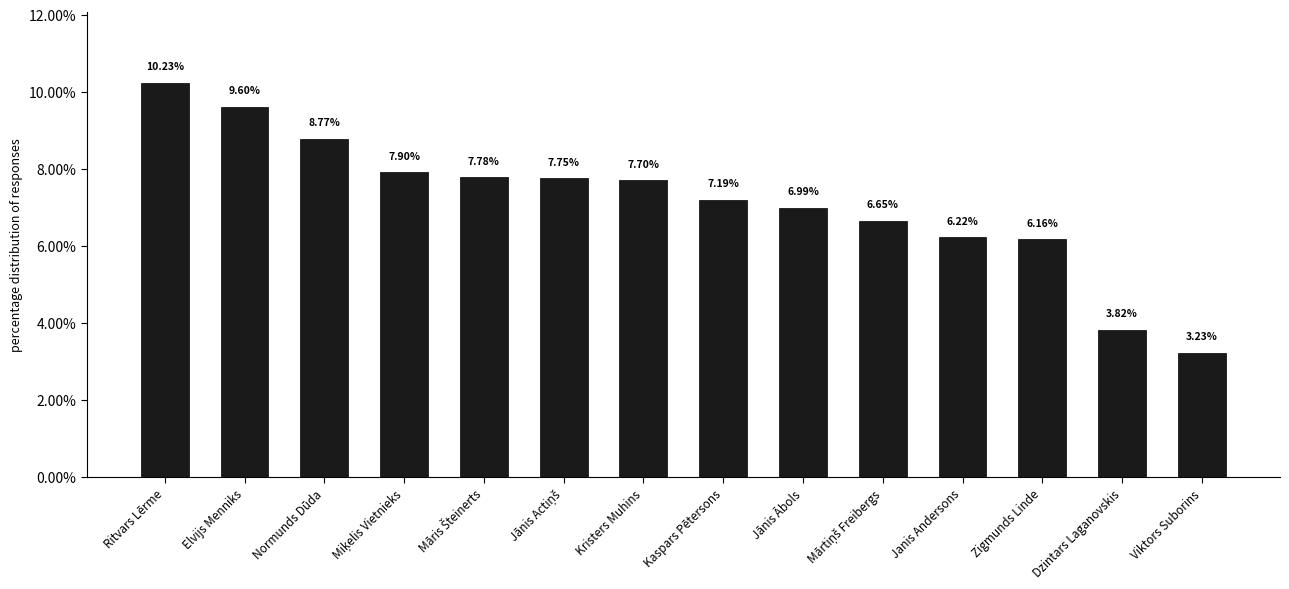

What is the greatest value displayed?

10.2